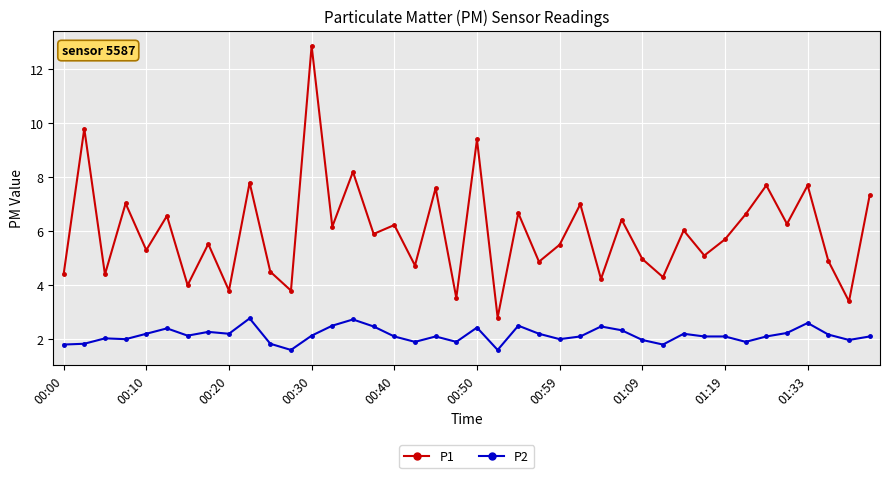

What is the value of the P1 point at the 33rd from the left?

5.7